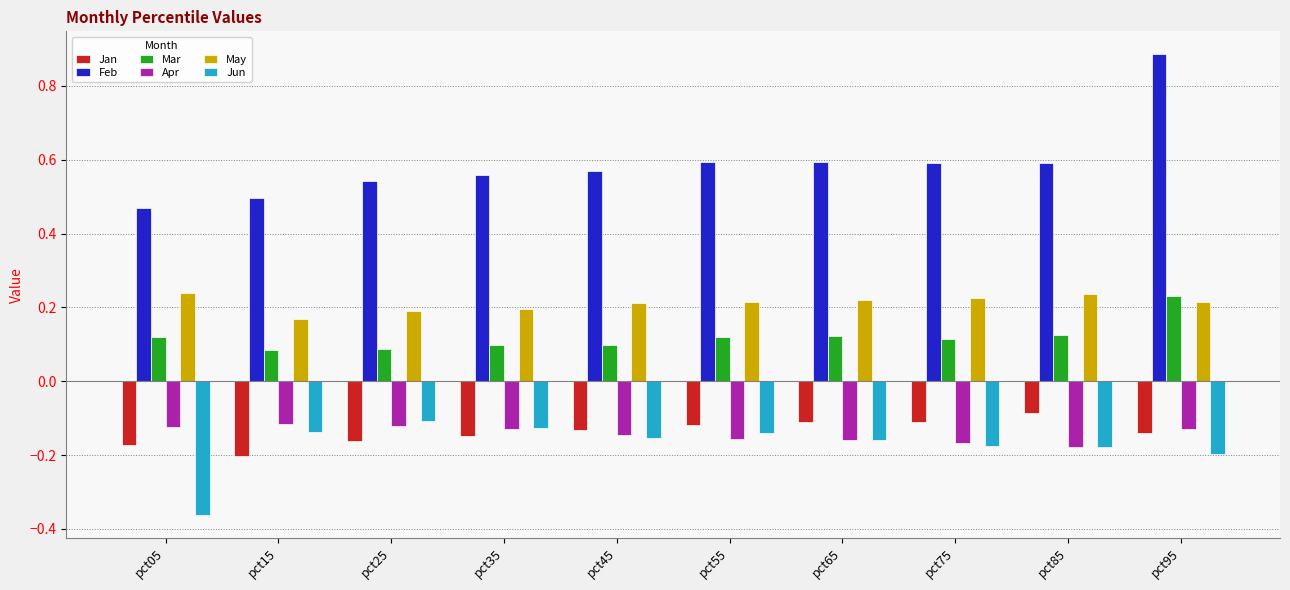

How many bars are there in total?

60